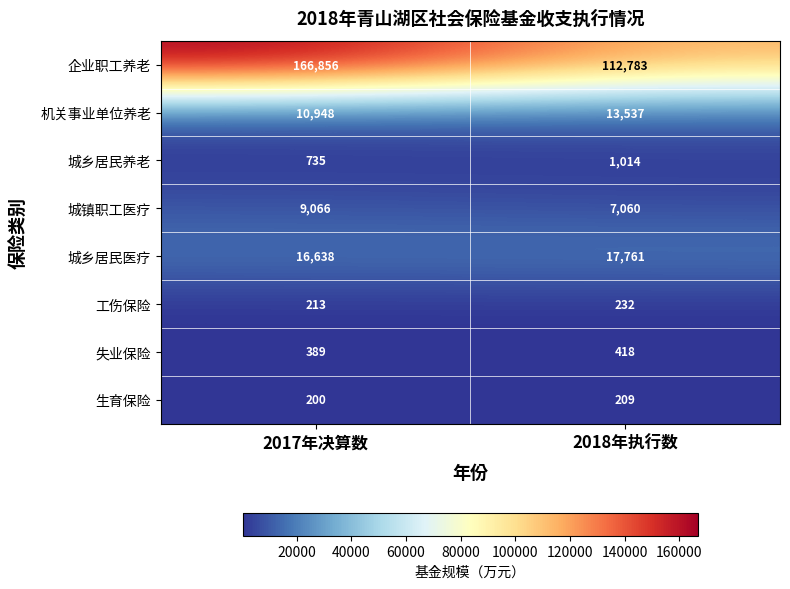

What value does the 工伤保险 series have at 2018年执行数, to the nearest 5?

230